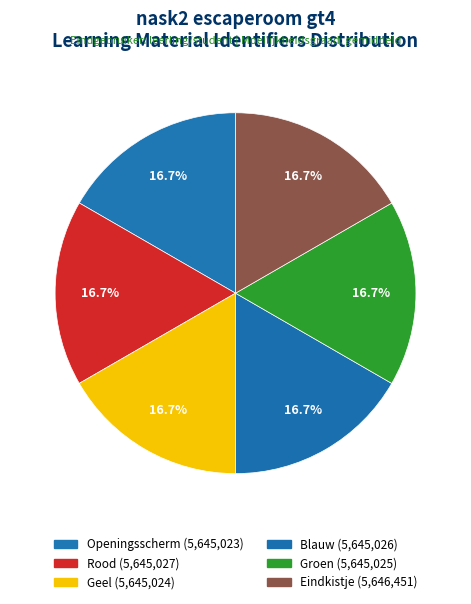

Do Openingsscherm and Blauw together represent more than half of the pie?

No